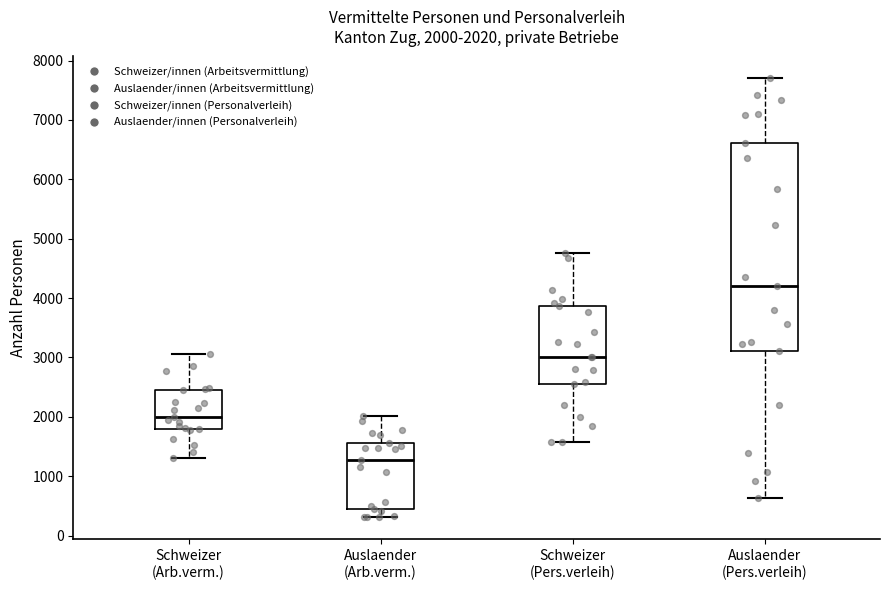

Which box has the highest median line?

Auslaender (Pers.verleih)